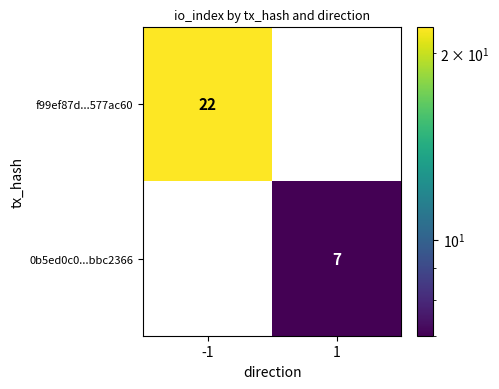

Reading right to left, extract all data points from this chart.

f99ef87d...577ac60: 0	22
0b5ed0c0...bbc2366: 7	0